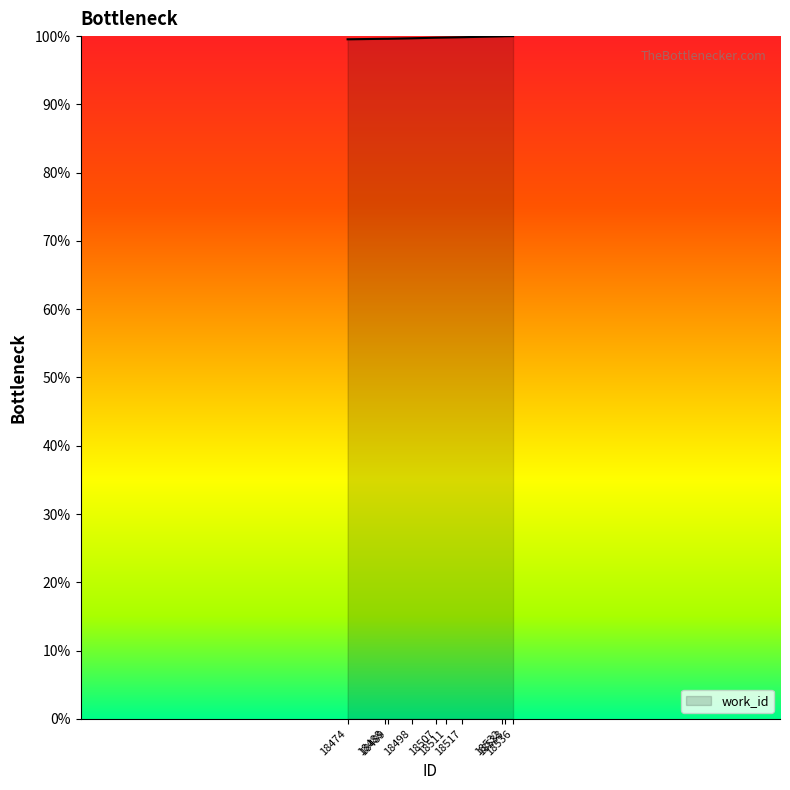

Does the chart have visible grid lines?

No